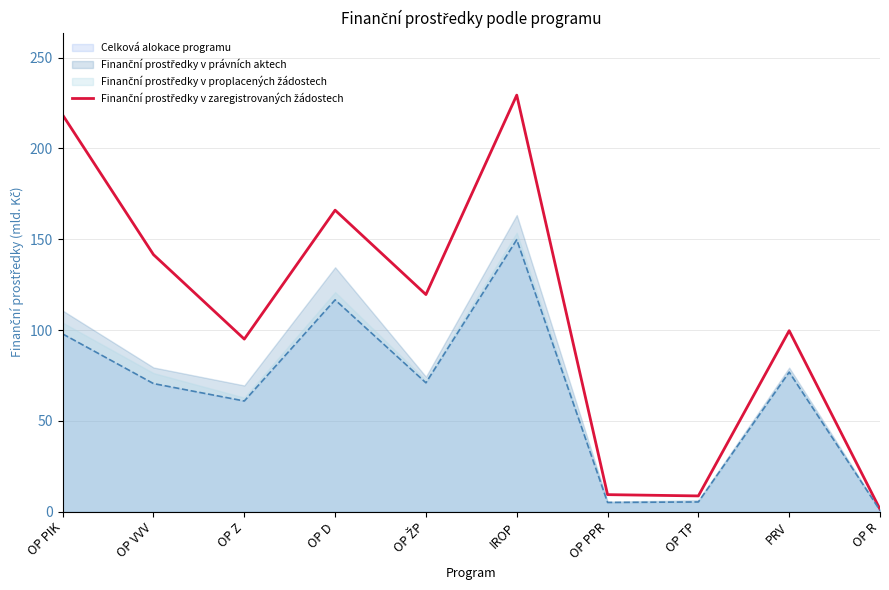

At which label is the value closest to 115?

OP ŽP